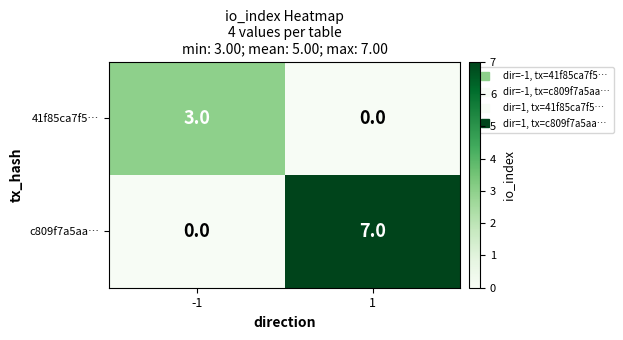

True or false: 41f85ca7f5… has a value of 3 at -1.

True